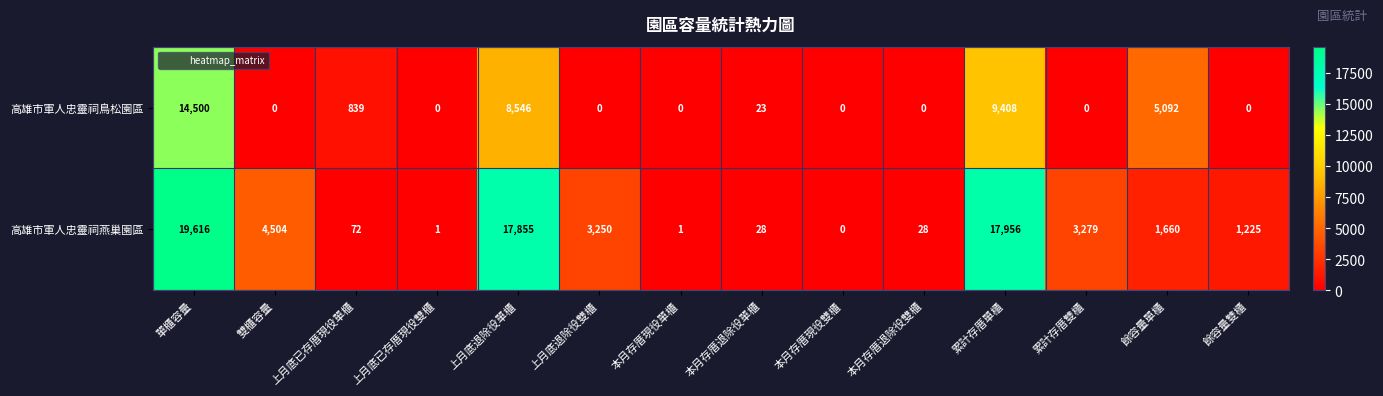

What is the sum of the 高雄市軍人忠靈祠燕巢園區 values at 餘容量單櫃 and 上月底退除役單櫃?

19515